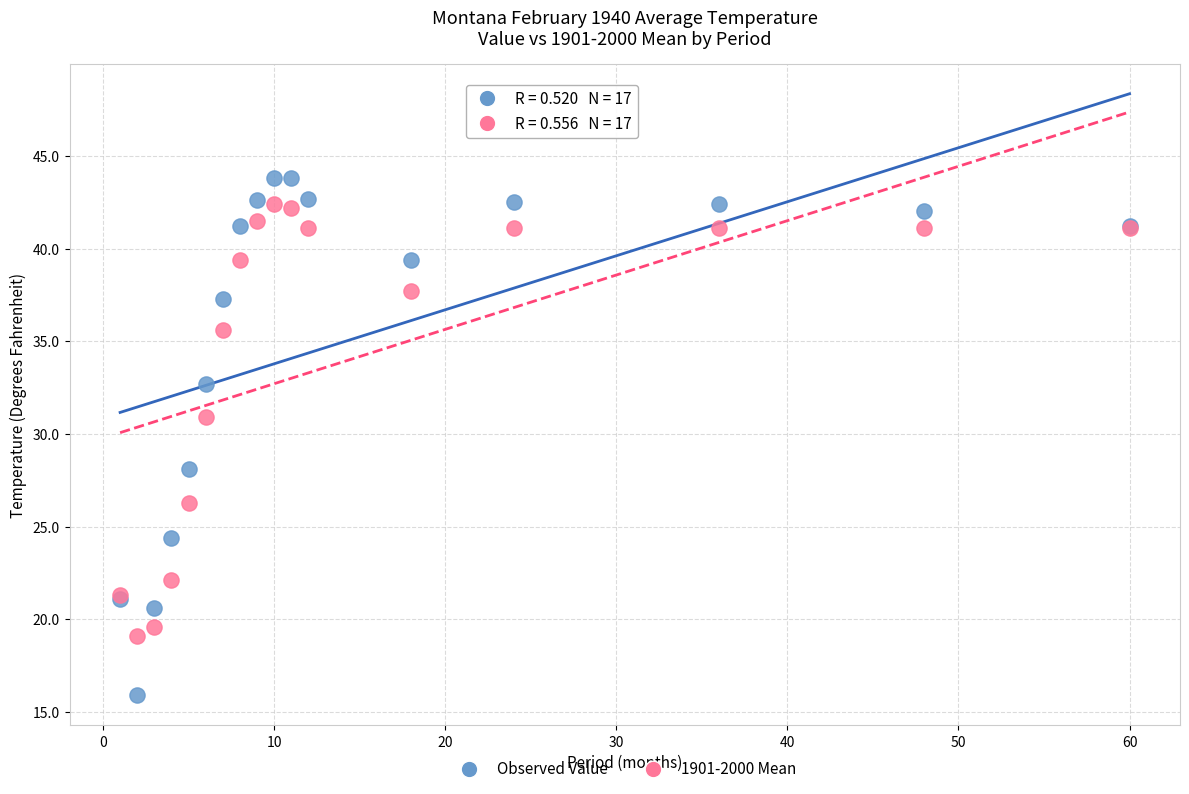

Which series reaches the minimum Y coordinate?

Observed Value